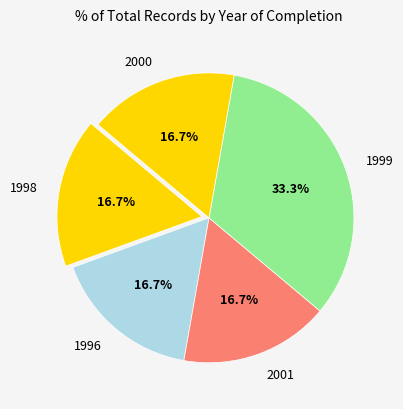

Do 1998 and 2000 together represent more than half of the pie?

No